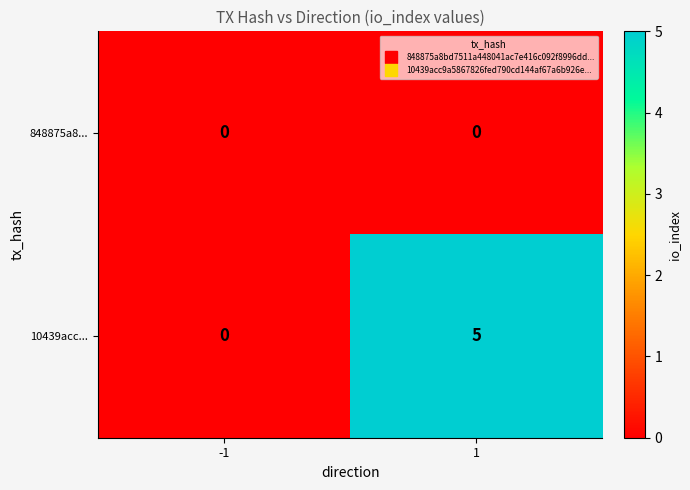

At how many categories does at least one series exceed 1?

1